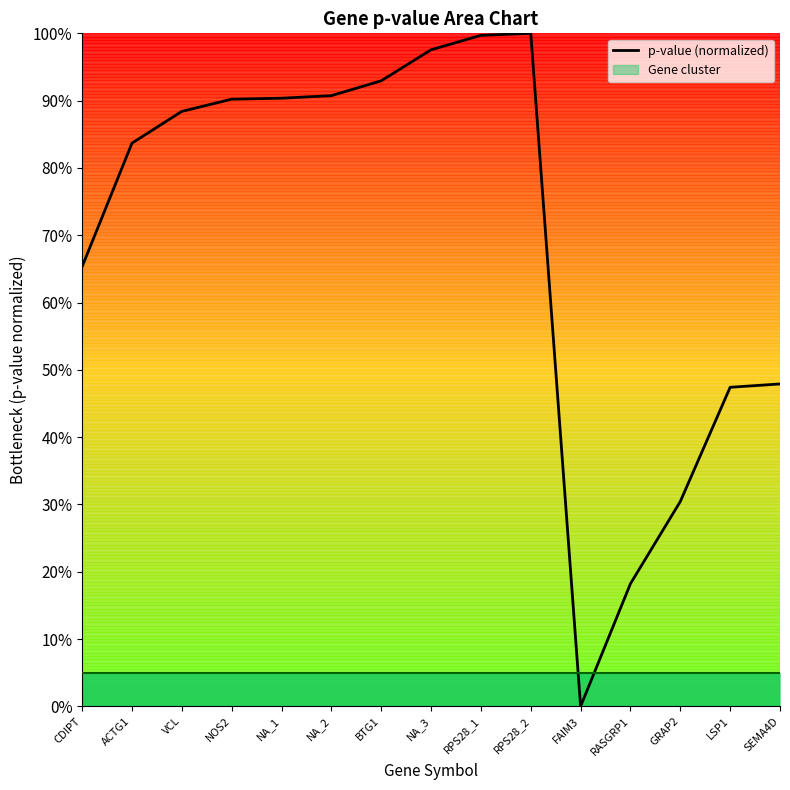

Count the number of categories in the chart.

15